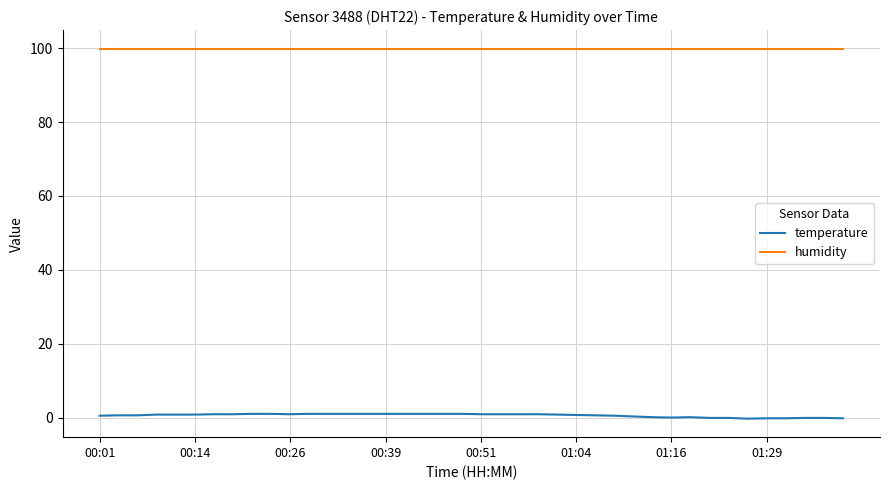

List the series in order of their overall mean, lowest first.

temperature, humidity